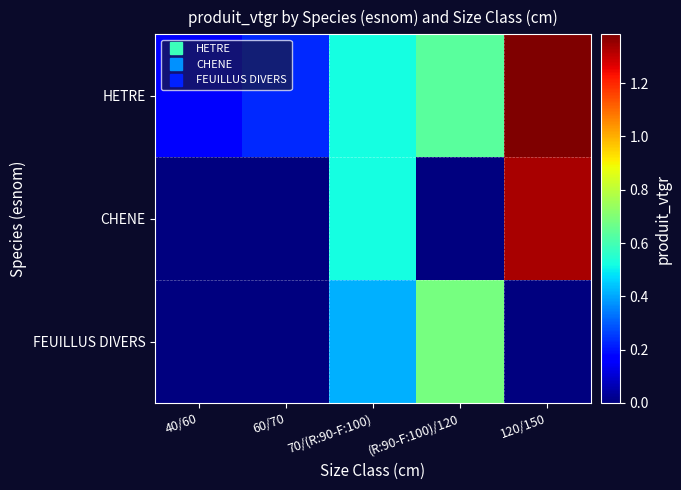

Reading right to left, transcribe all the data shown in this chart.

HETRE: 120/150=1.4	(R:90-F:100)/120=0.6	70/(R:90-F:100)=0.5	60/70=0.2	40/60=0.2
CHENE: 120/150=1.3	(R:90-F:100)/120=0.0	70/(R:90-F:100)=0.5	60/70=0.0	40/60=0.0
FEUILLUS DIVERS: 120/150=0.0	(R:90-F:100)/120=0.7	70/(R:90-F:100)=0.4	60/70=0.0	40/60=0.0